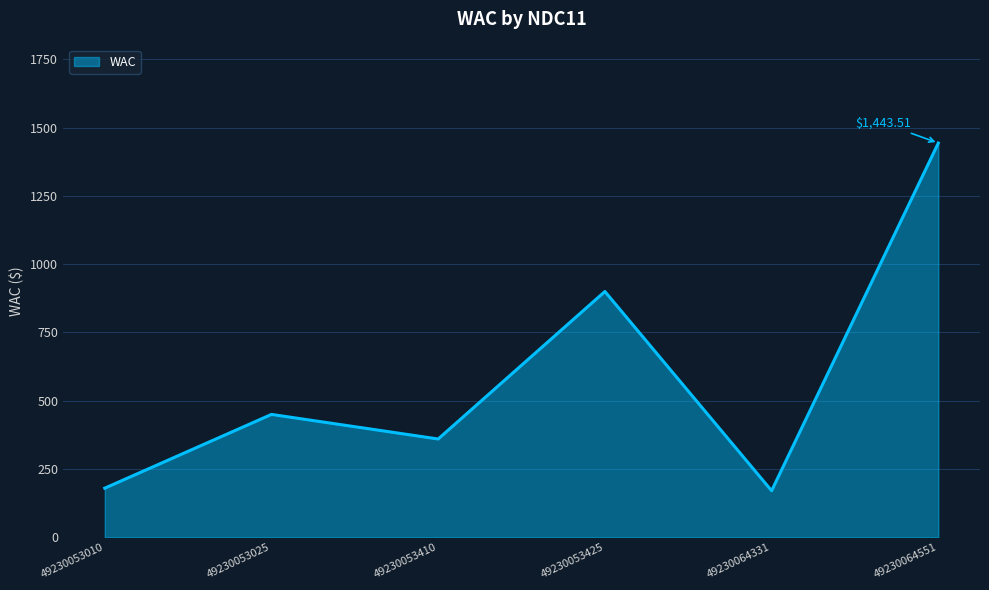

Which has a higher value, 49230053425 or 49230064551?

49230064551